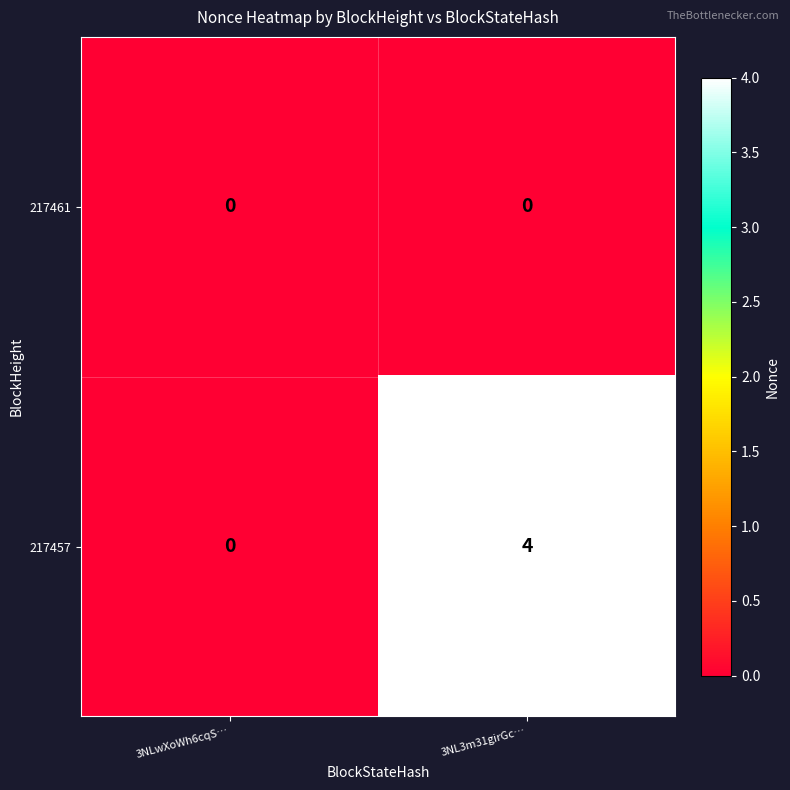

List the series in order of their overall mean, highest first.

217457, 217461